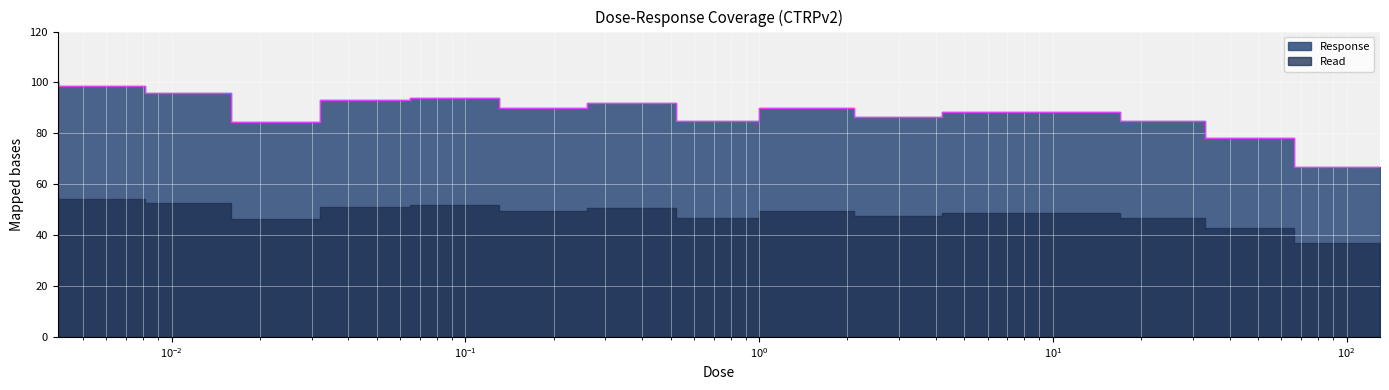

Rank the categories by value from lowest to highest.

130.0, 66.0, 0.032, 1.0, 33.0, 4.2, 17.0, 8.3, 0.26, 2.1, 0.52, 0.065, 0.13, 0.016, 0.0081, 0.0041